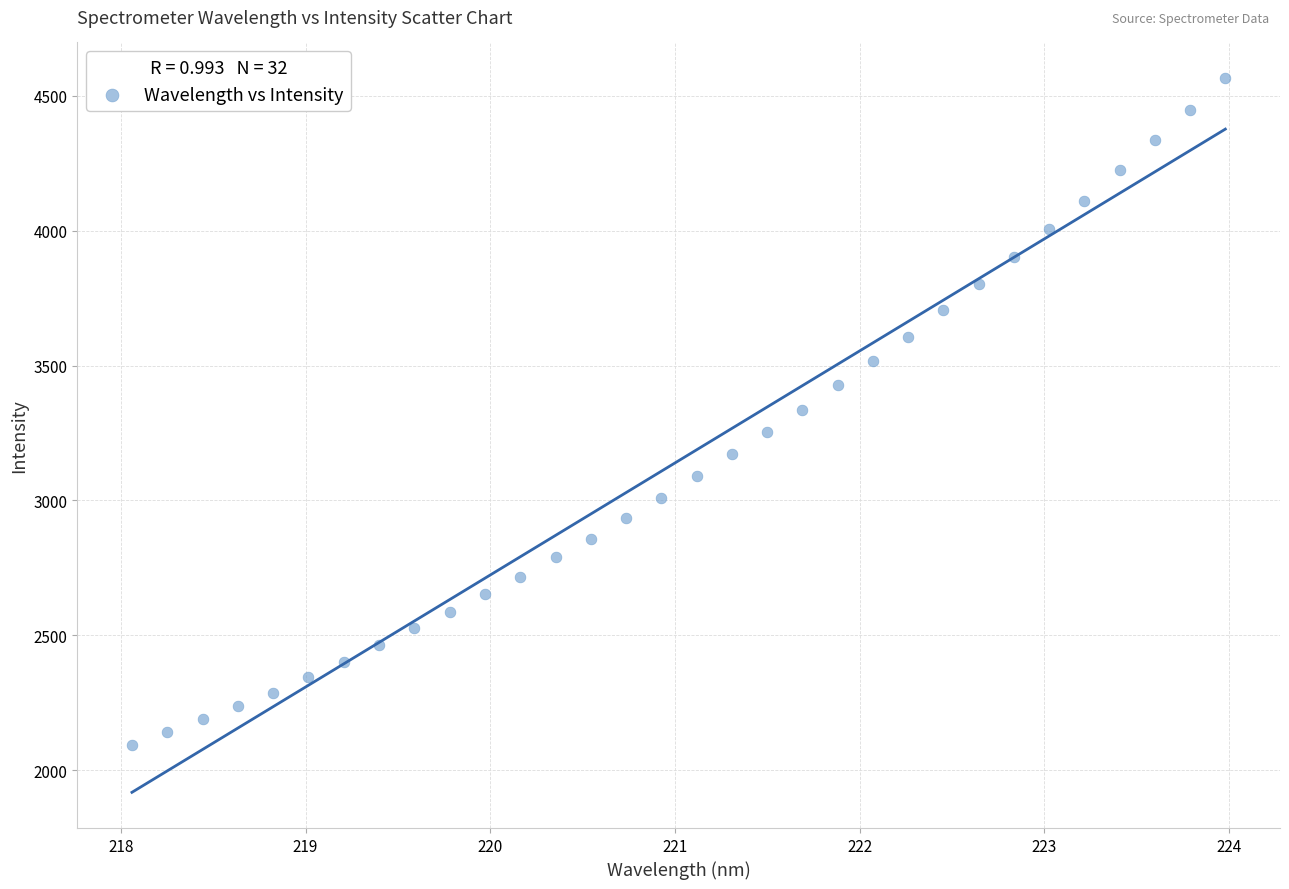

What is the range of X values (max minus min)?

5.9